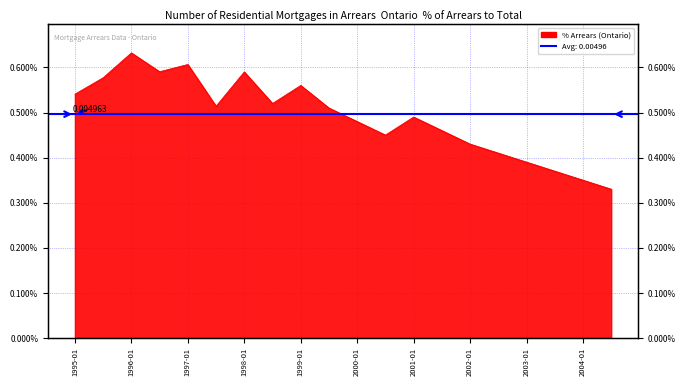

What position from the left is 2002-01?

15